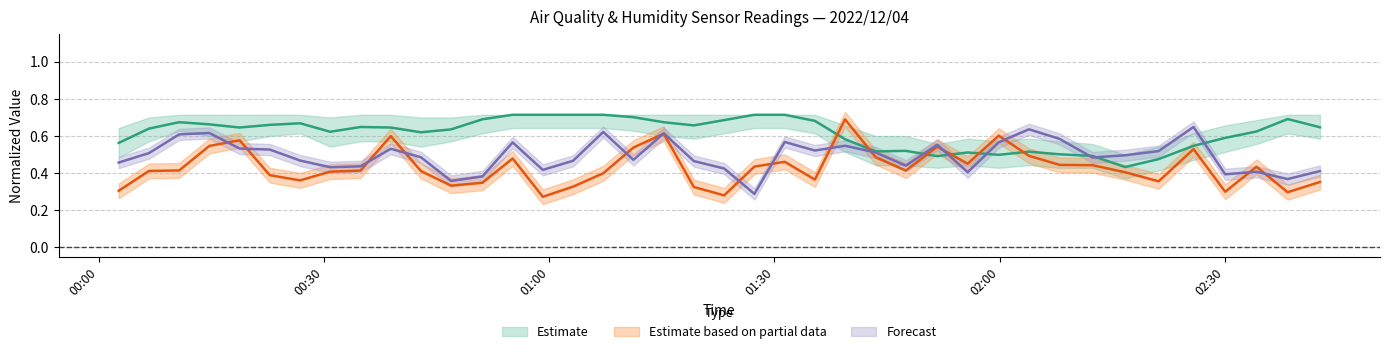

How many interior local peaks does the BME280_humidity series have?

7